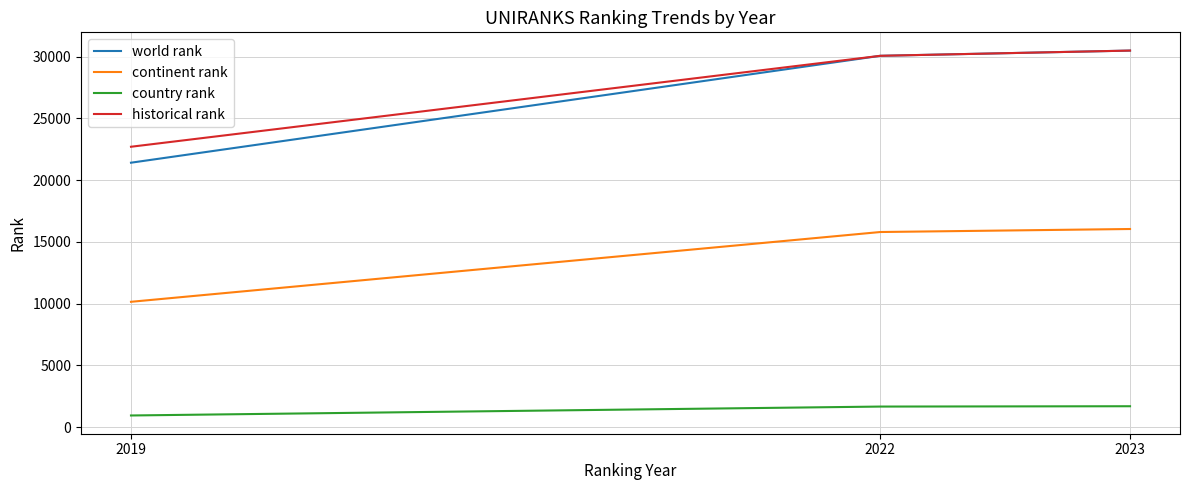

Which series has the largest range (max minus min)?

world rank